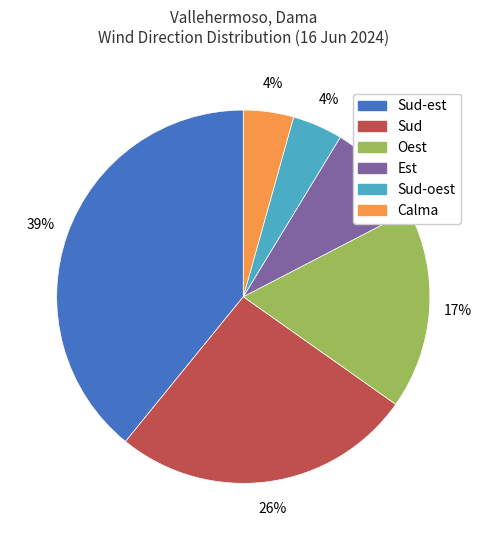

To the nearest percent, what is the average slice percentage?

17%